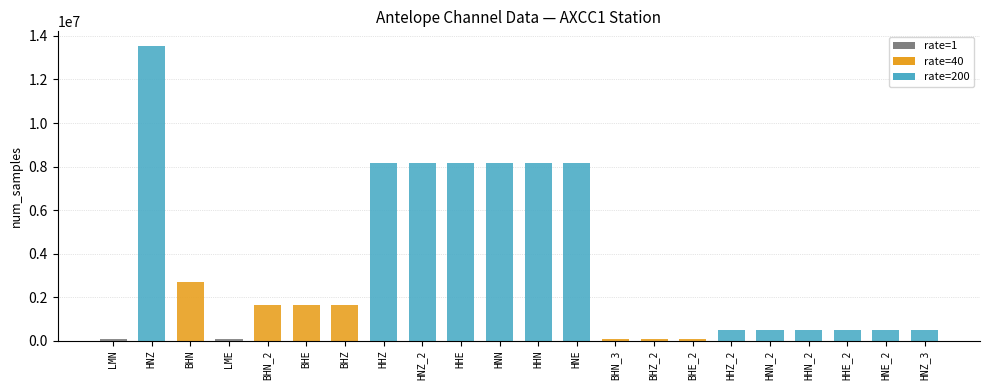

Where is antelope_sampling_rate nearest to the value 100?

BHN